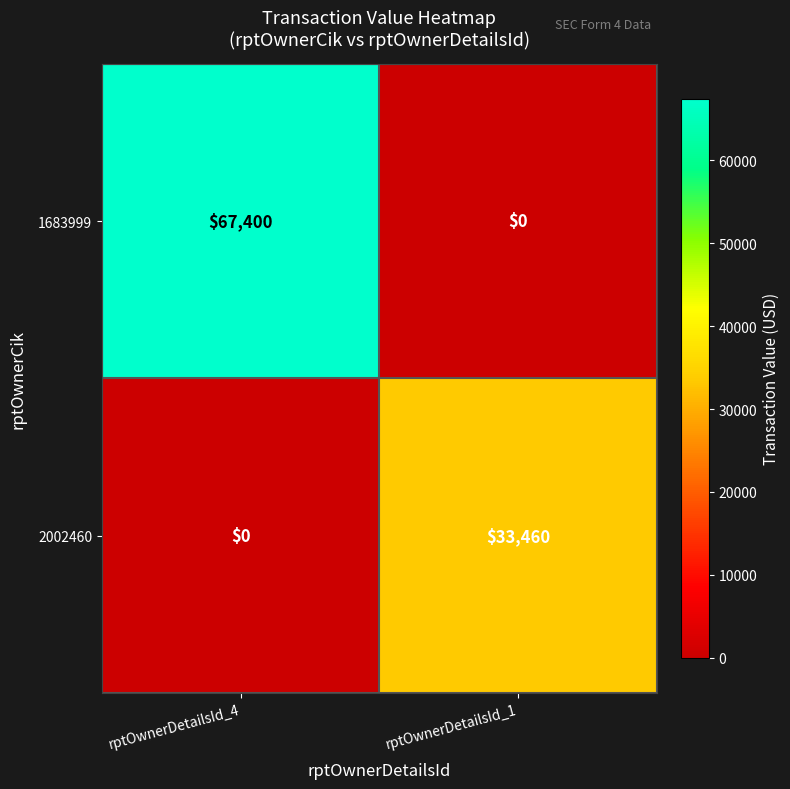

Reading right to left, transcribe all the data shown in this chart.

1683999: 0	67400
2002460: 33460	0